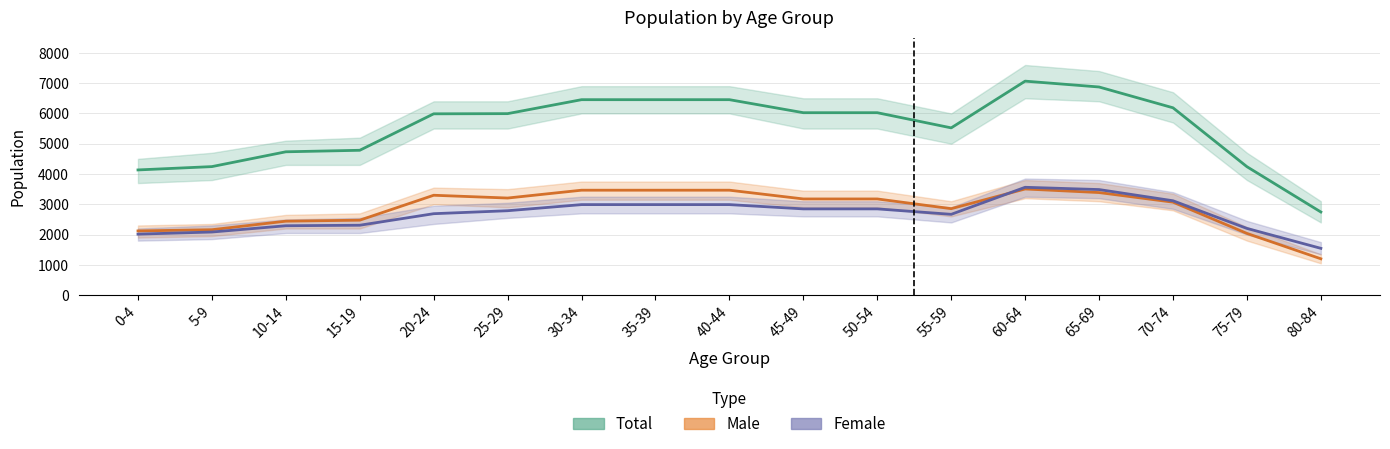

List the series in order of their peak value, highest first.

Total, Female, Male